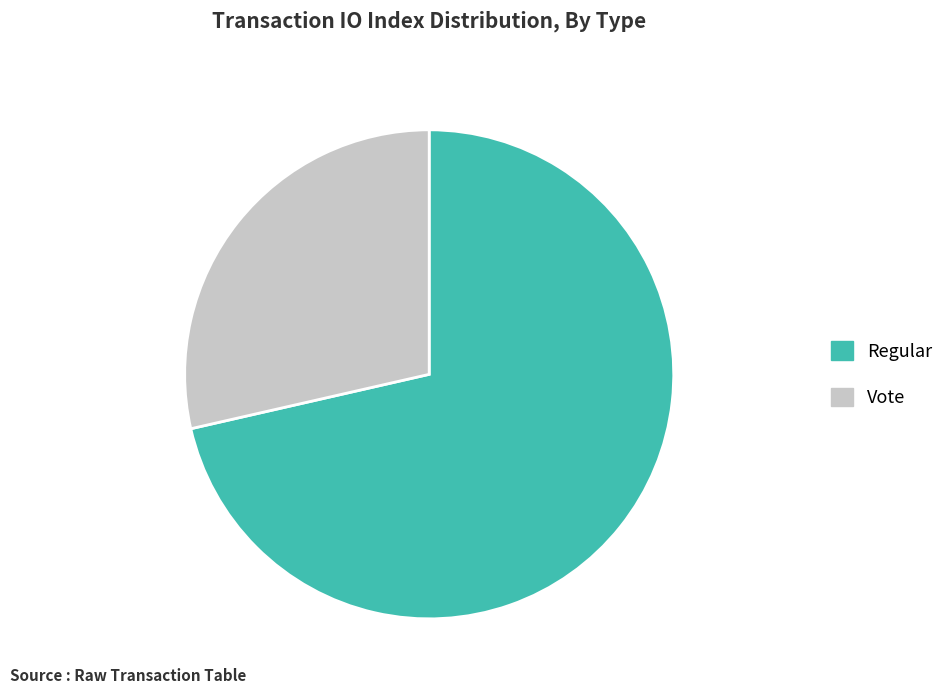

Which has a higher value, Regular or Vote?

Regular